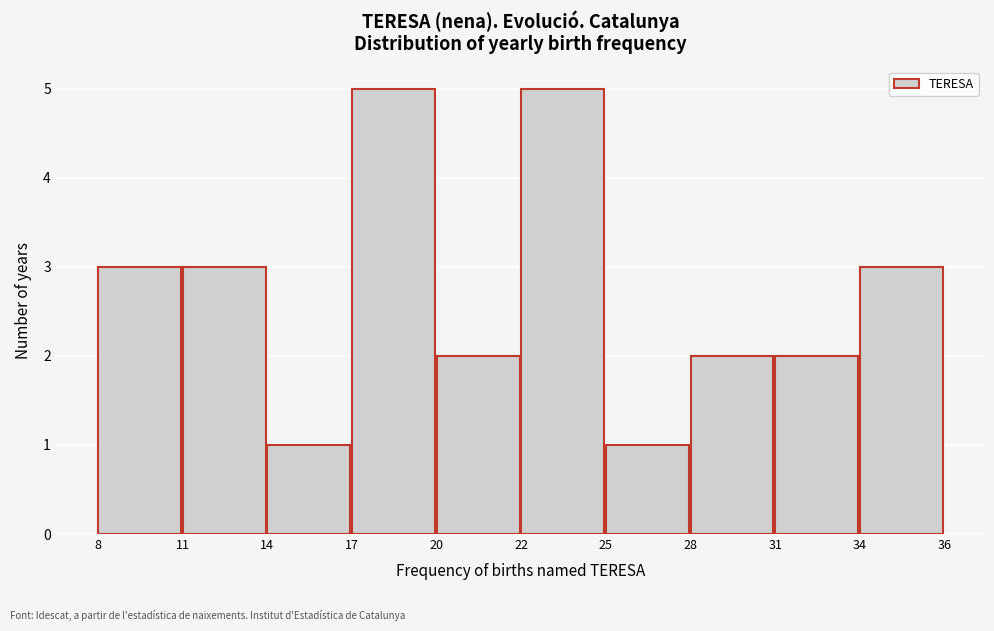

Reading left to right, list all the values displayed in this chart.

8=3	11=3	14=1	17=5	20=2	22=5	25=1	28=2	31=2	34=3